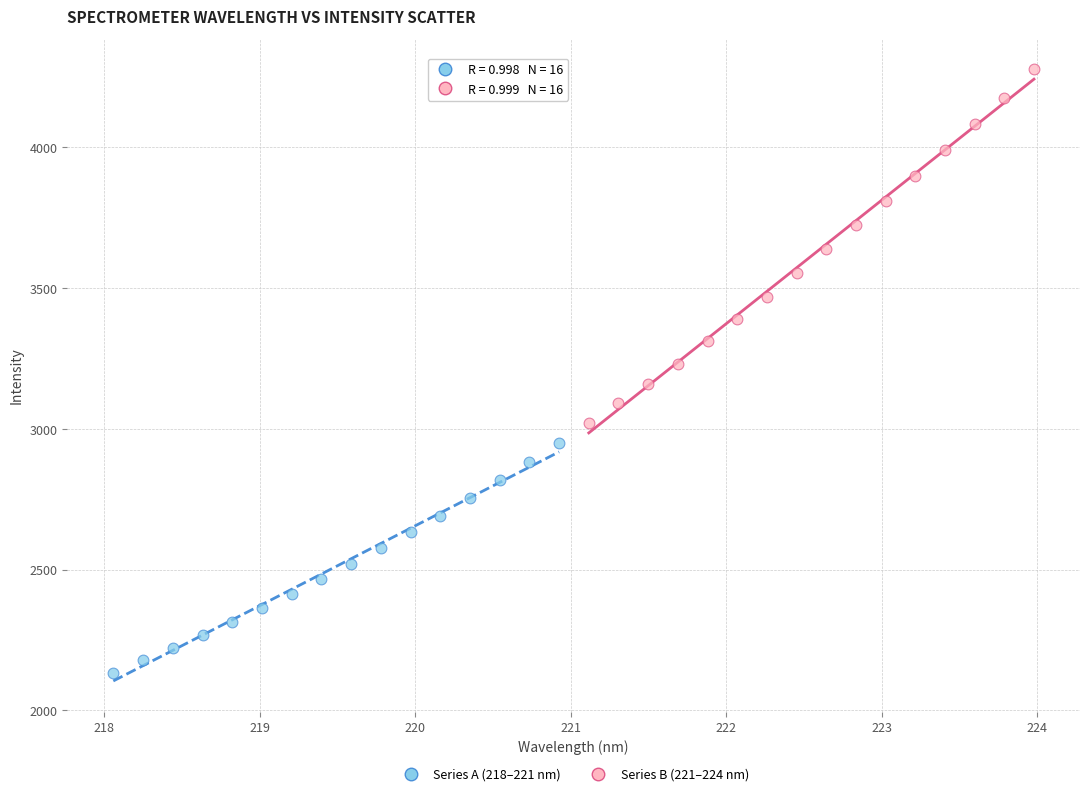

Which series has the largest Y range (max minus min)?

Series B (221–224 nm)